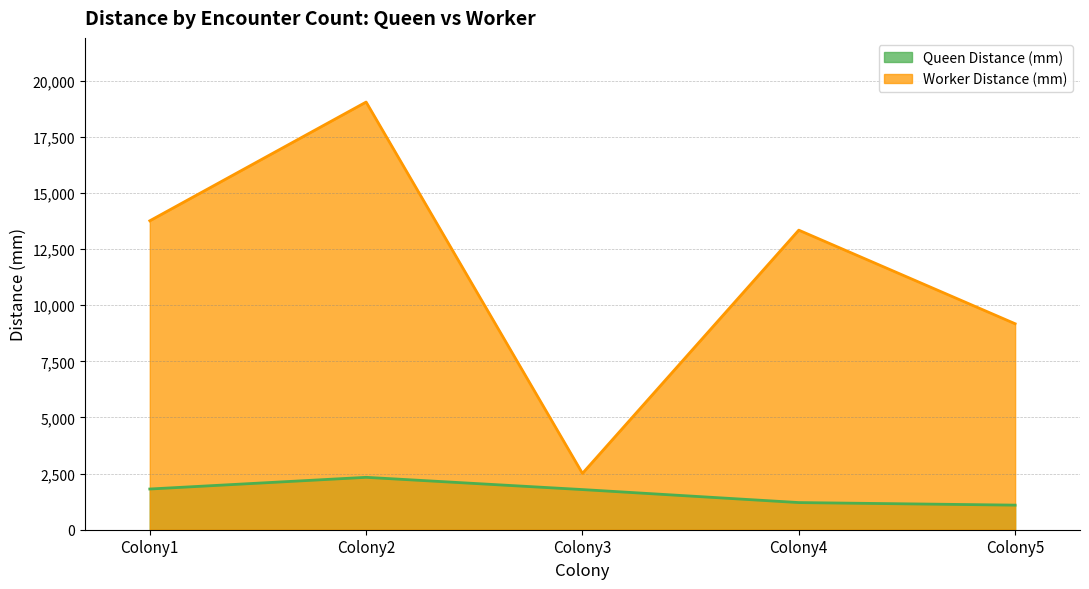

What is the value of the Queen Distance (mm) point at the 5th from the left?

1095.2